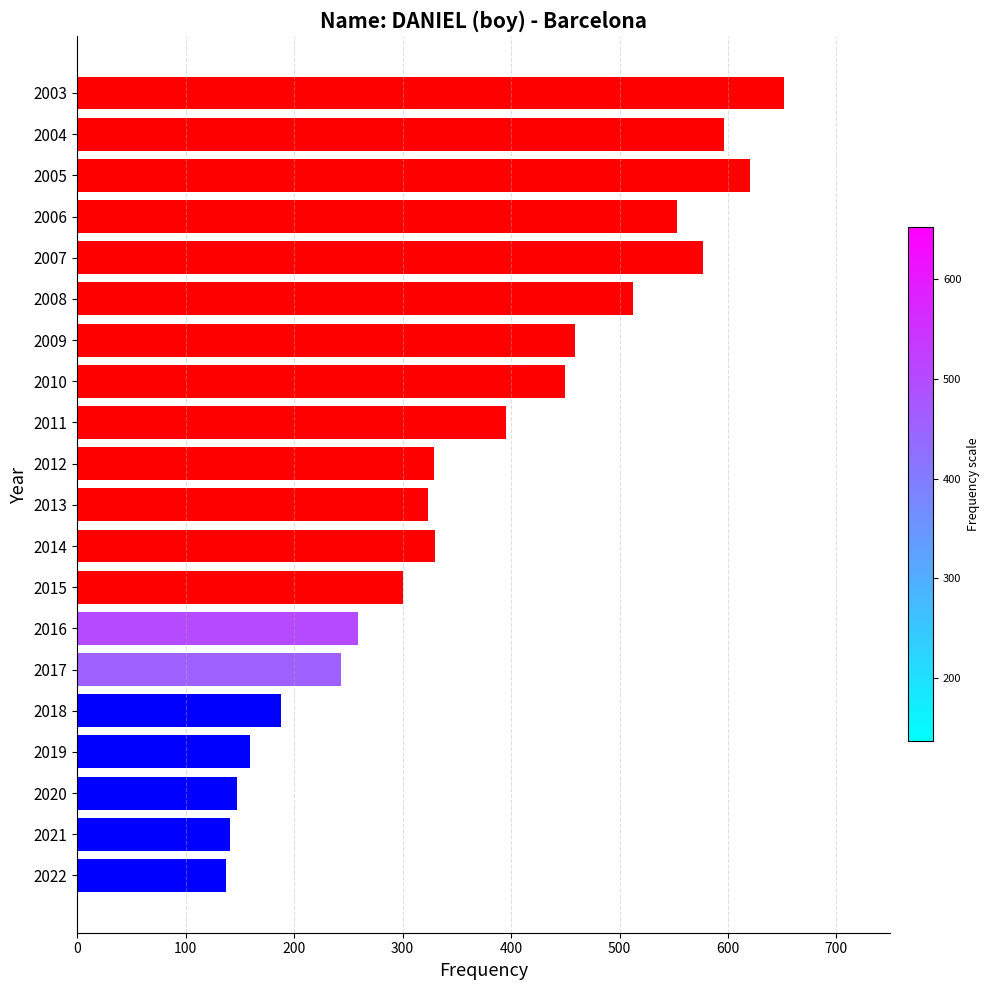

At which category does the chart reach its peak across all series?

2003